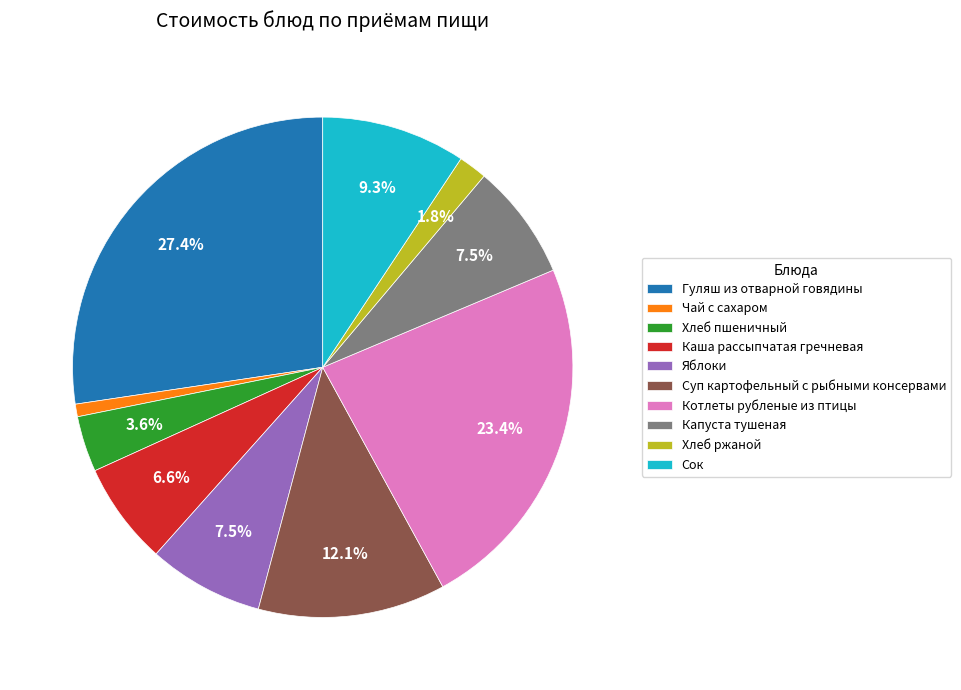

To the nearest percent, what is the combined percentage of Яблоки and Хлеб пшеничный?

11%